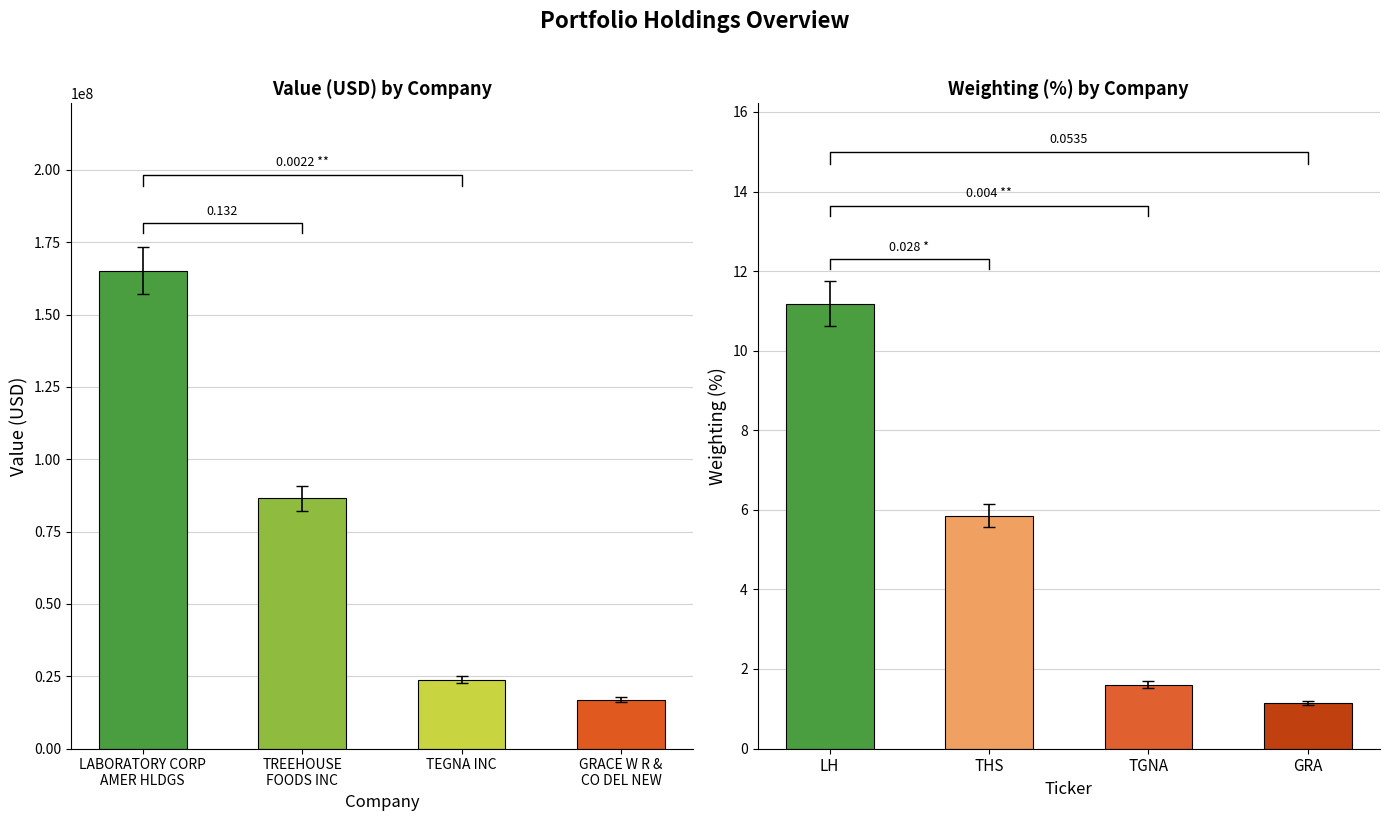

Reading left to right, transcribe all the data shown in this chart.

Value (USD): 165214000.0	86429000.0	23763000.0	16825000.0
Weighting (%): 11.2	5.9	1.6	1.1